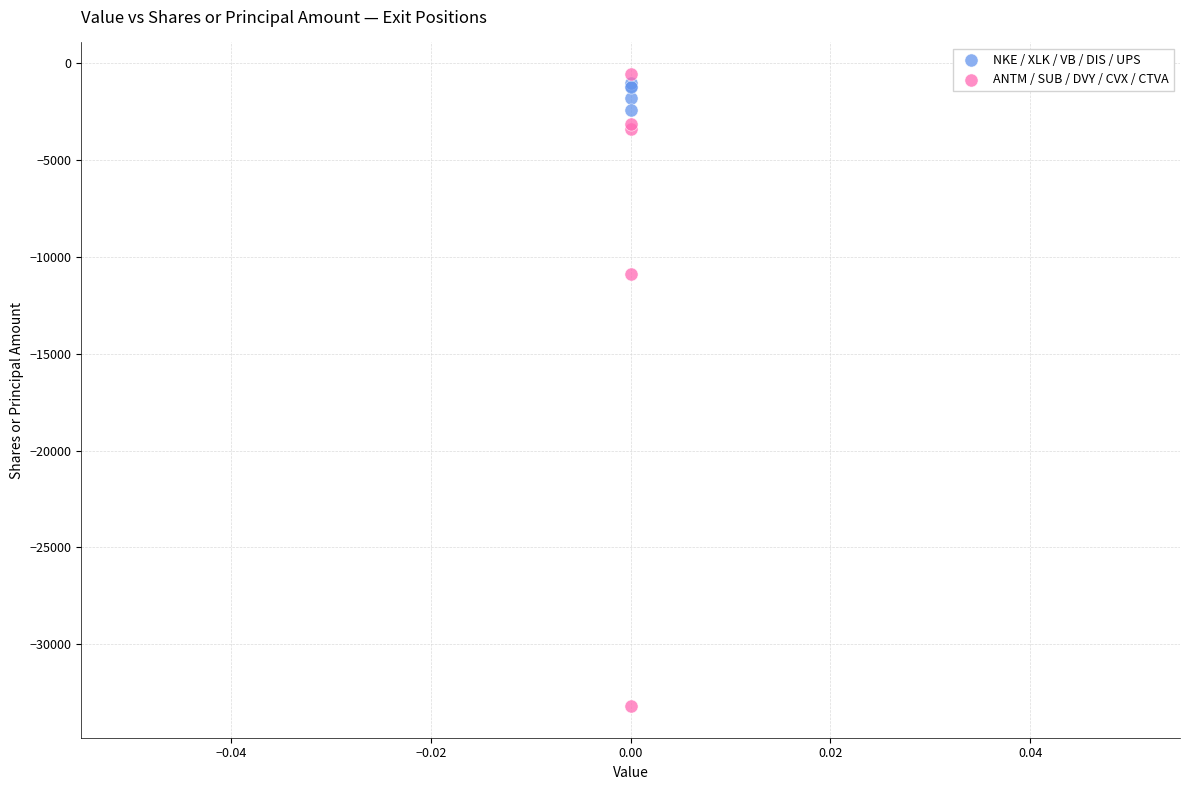

Which series contains the lowest Y value?

ANTM / SUB / DVY / CVX / CTVA